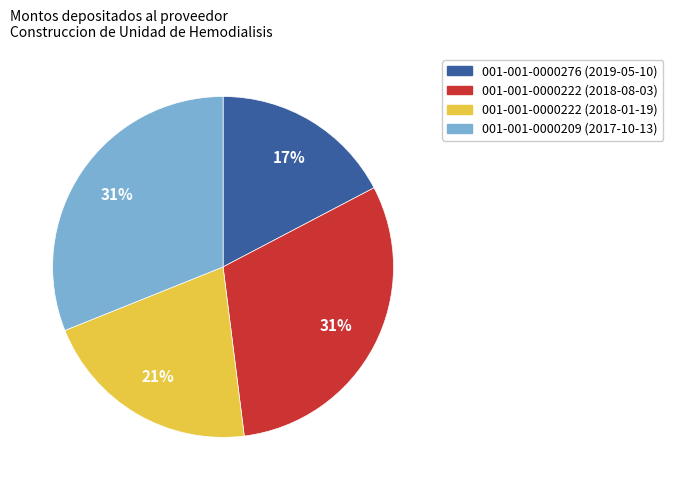

The 001-001-0000222 (2018-01-19) slice represents 30% of the pie. True or false?

False